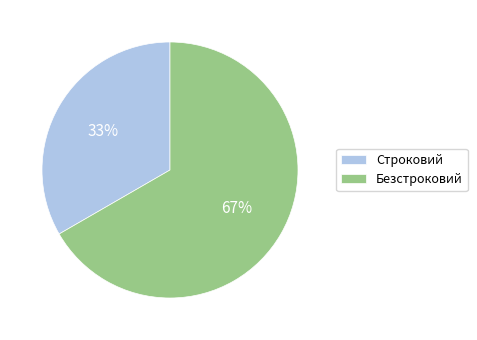

Which slice is the largest?

Безстроковий